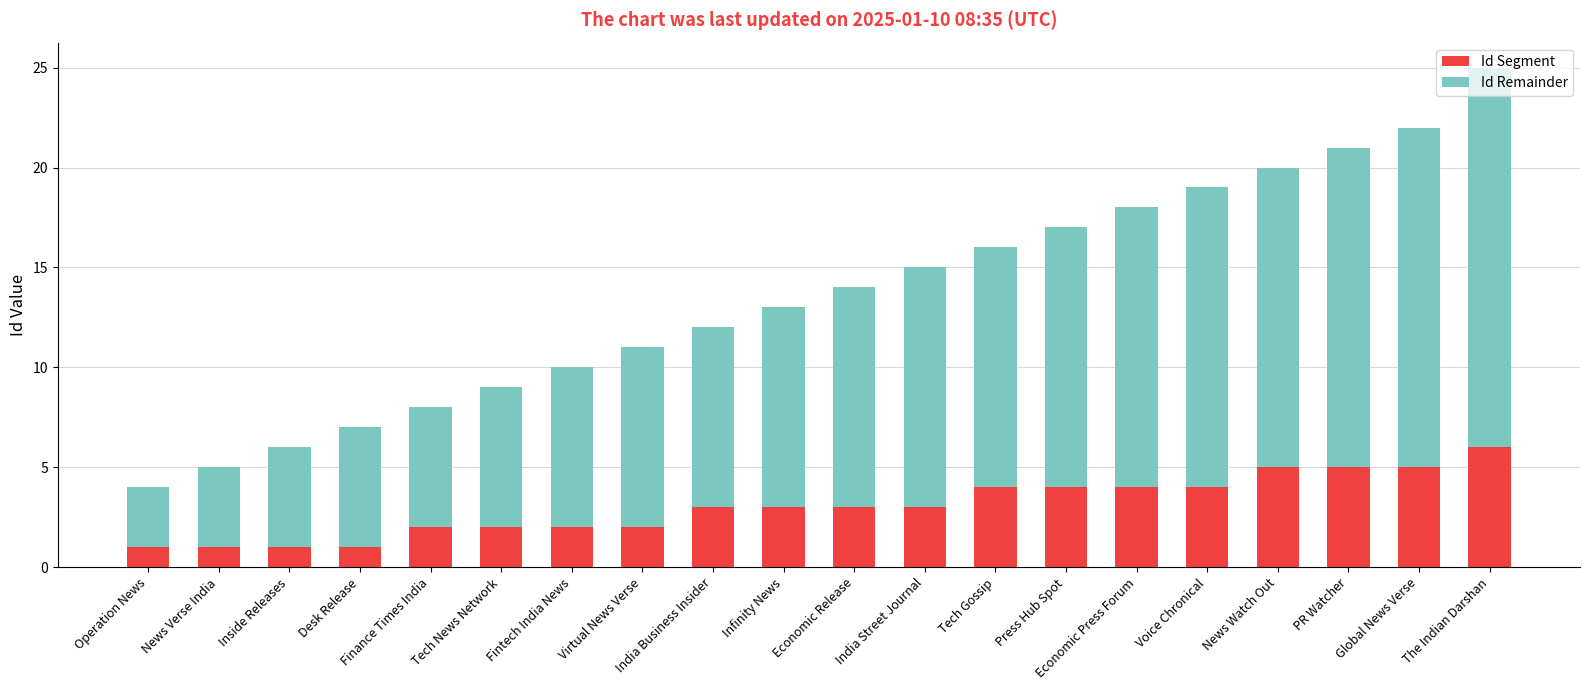

Is it true that Id Segment equals 1 at Economic Release?

False